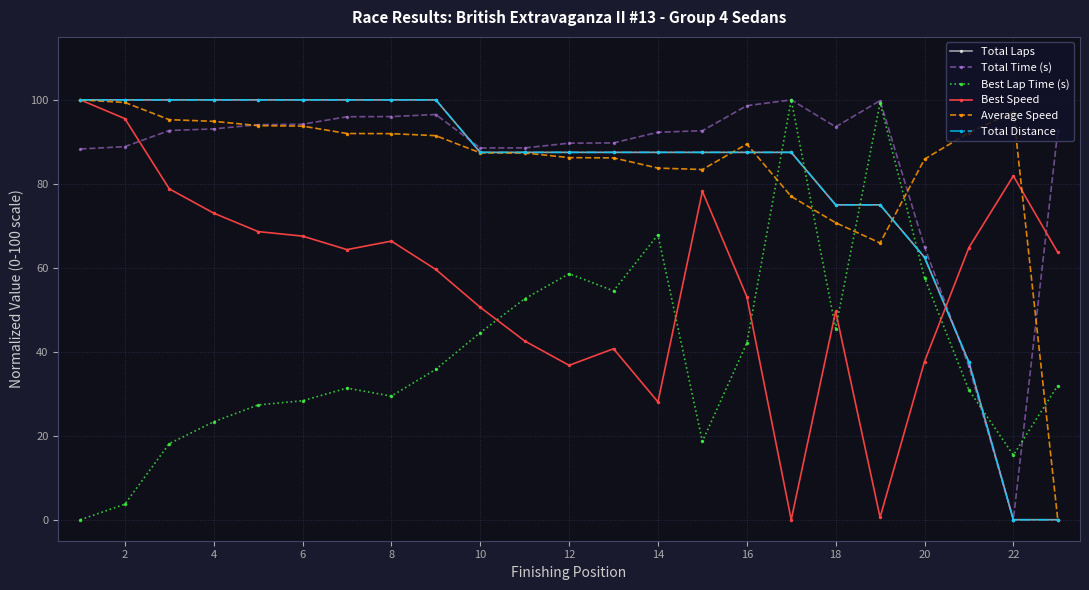

Does the chart have visible grid lines?

Yes